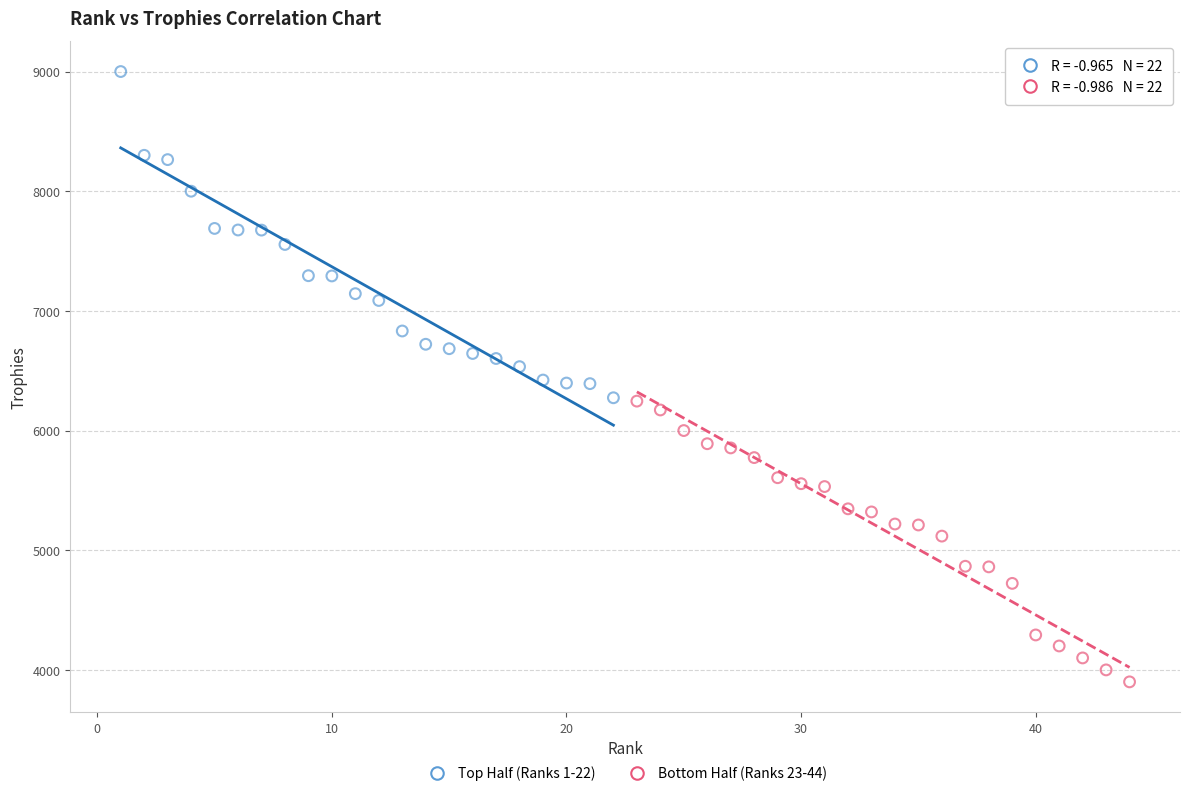

Which series reaches the minimum Y coordinate?

Bottom Half (Ranks 23-44)